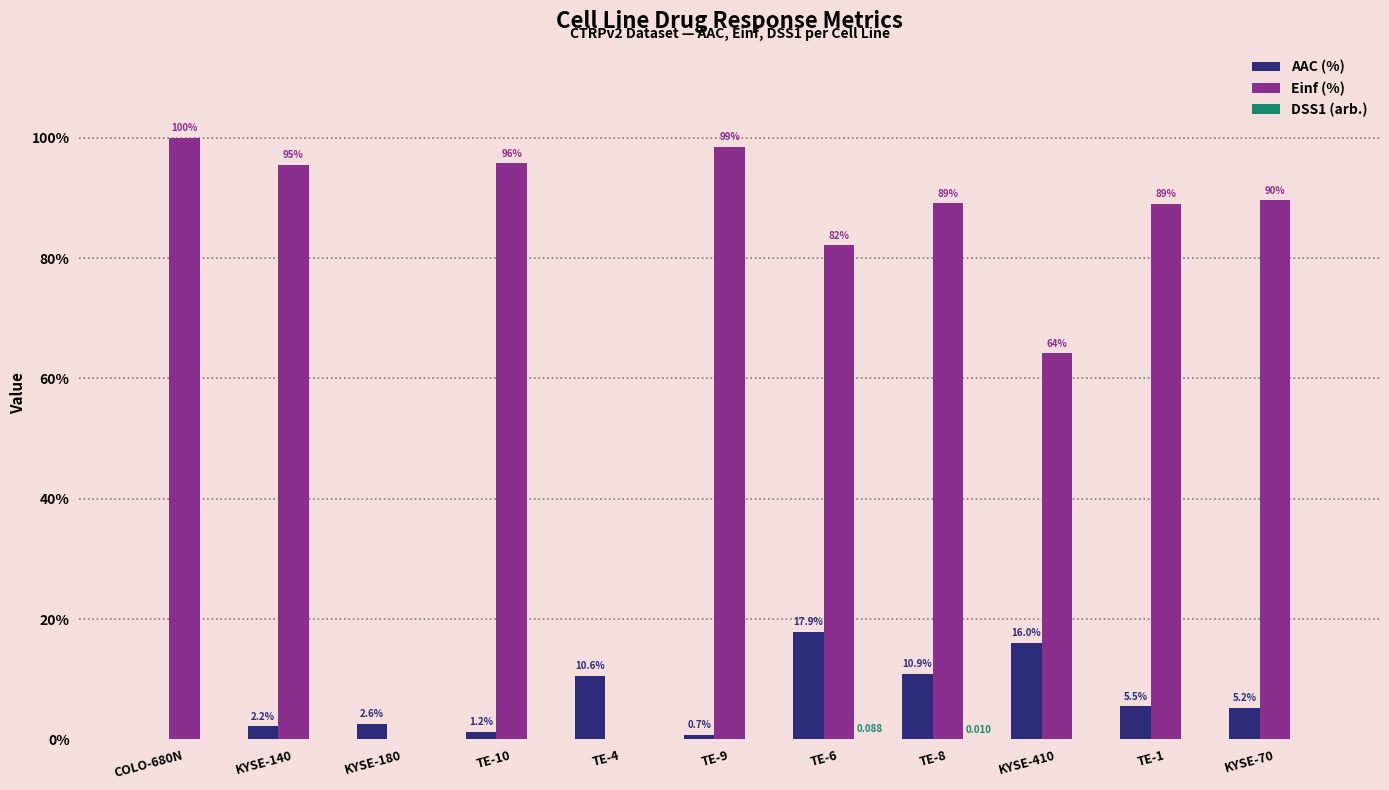

Which series changed the most between KYSE-140 and TE-1?

Einf (%)